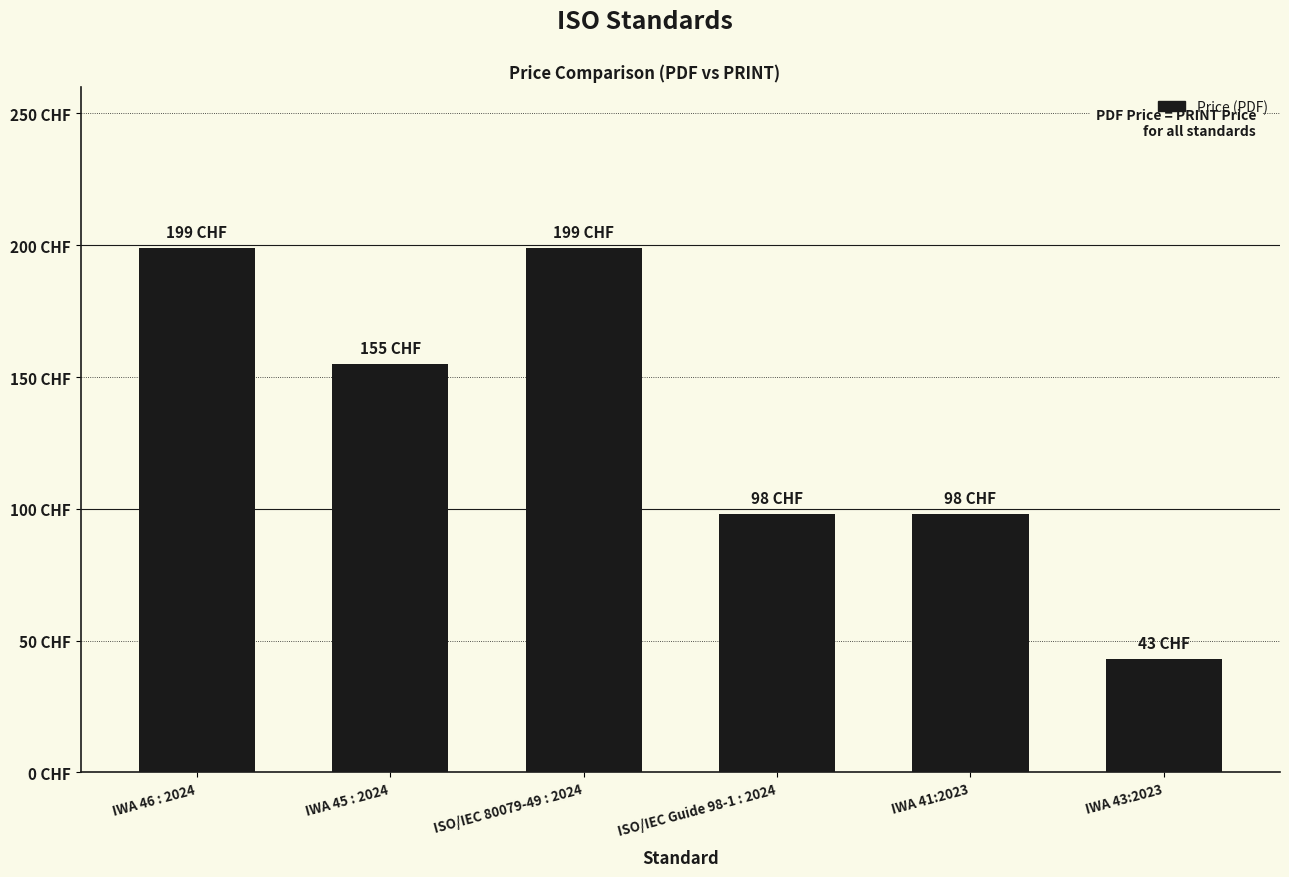

Reading right to left, transcribe all the data shown in this chart.

IWA 43:2023=43	IWA 41:2023=98	ISO/IEC Guide 98-1 : 2024=98	ISO/IEC 80079-49 : 2024=199	IWA 45 : 2024=155	IWA 46 : 2024=199